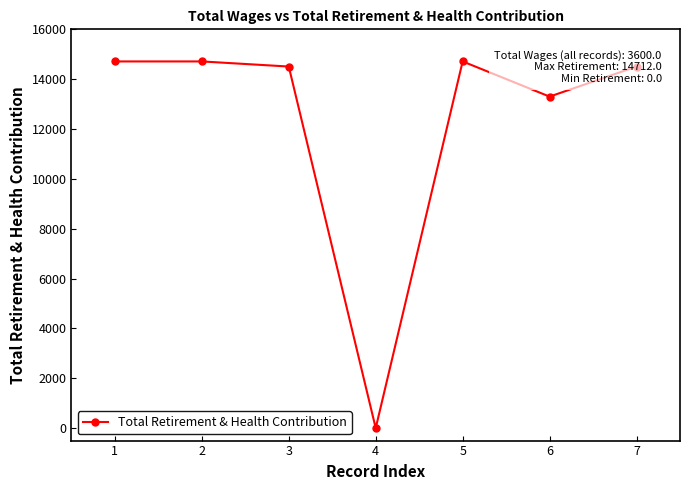

What is the maximum value shown in the chart?

14712